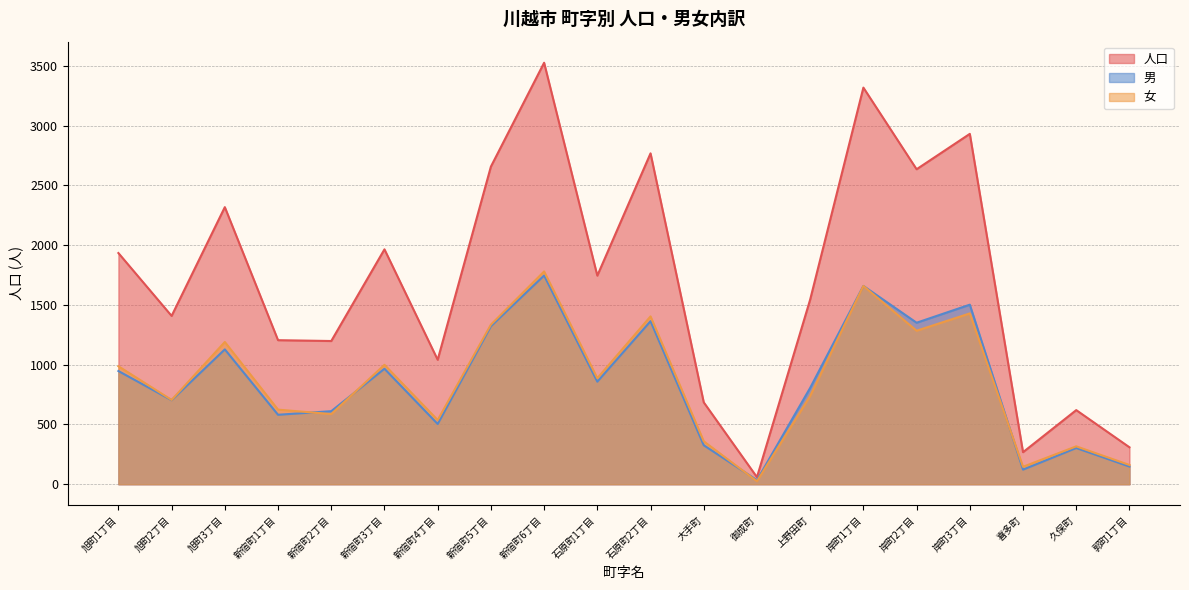

Is it true that 人口 equals 5419 at 新宿町6丁目?

False